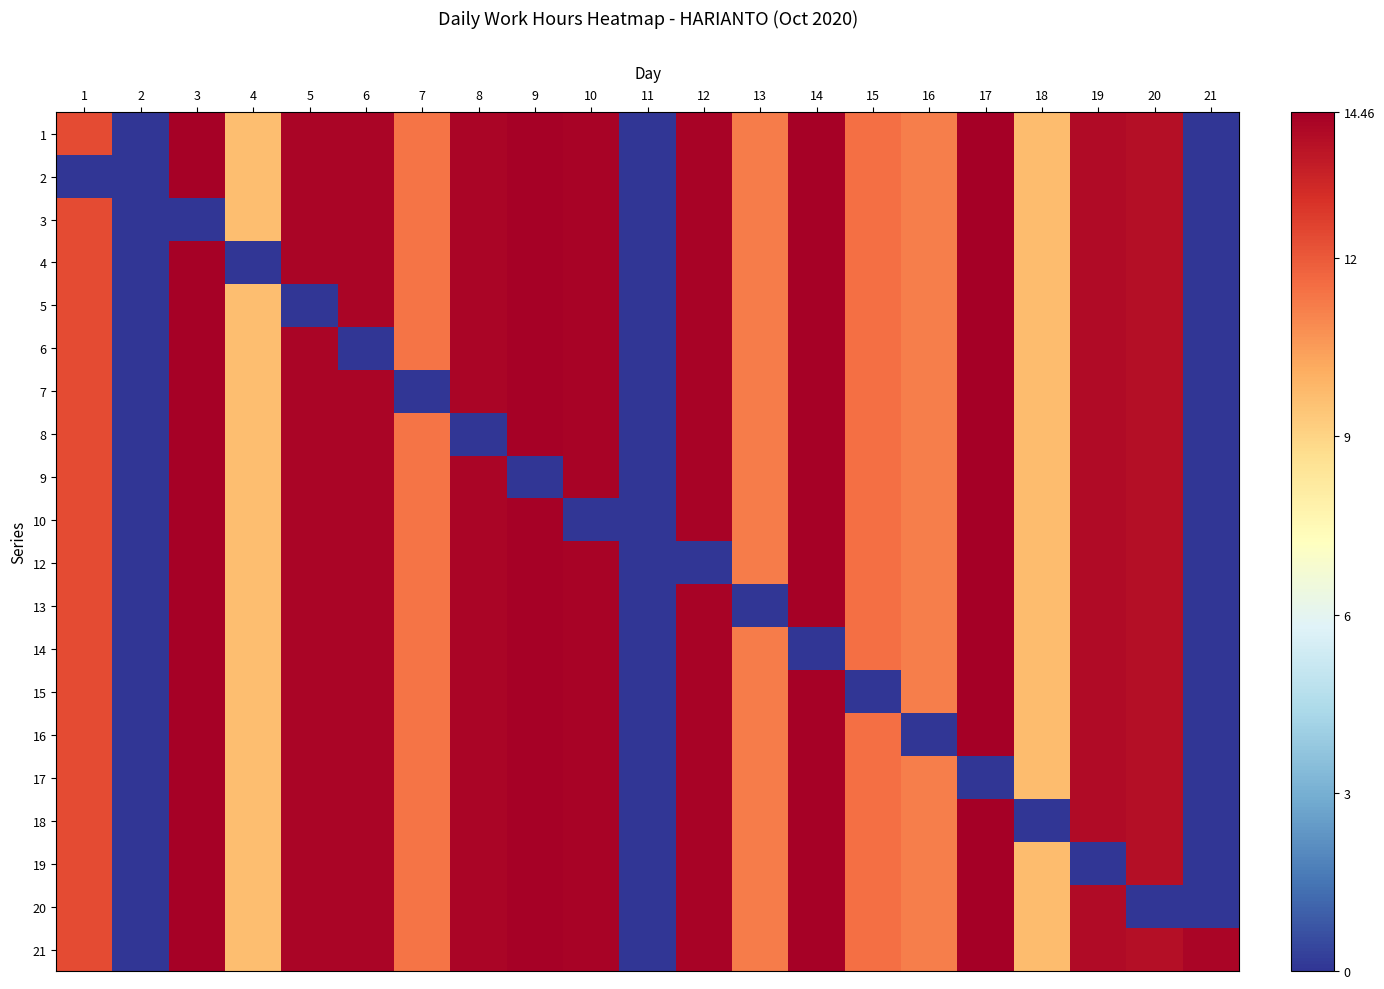

Rank the series by their maximum value, from highest to lowest.

1, 2, 3, 4, 5, 6, 7, 8, 9, 10, 12, 13, 14, 15, 16, 18, 19, 20, 21, 17